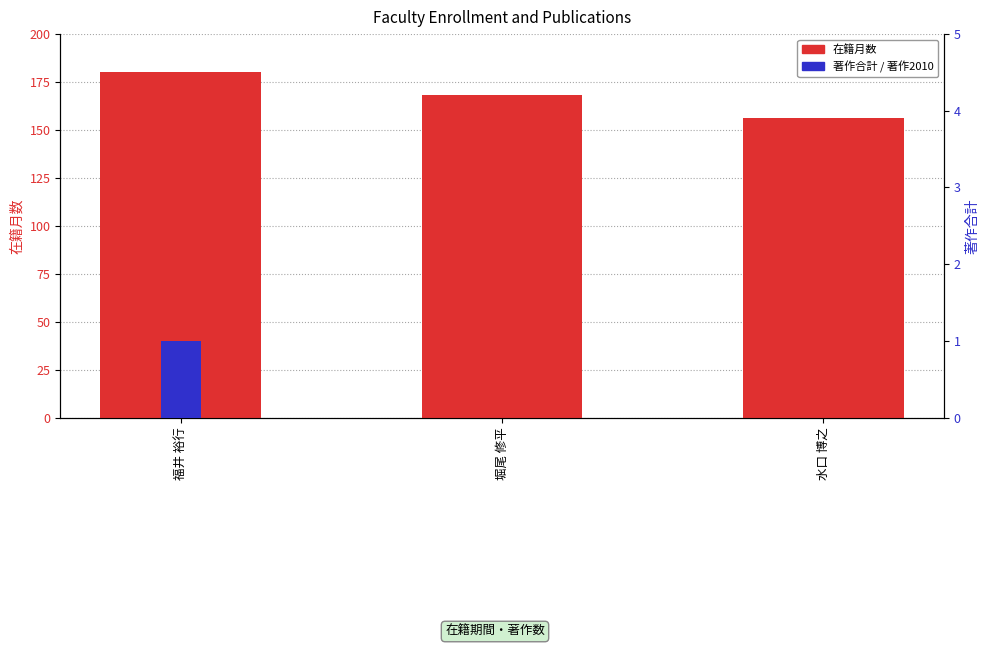

Rank the categories by 在籍月数 value from lowest to highest.

水口 博之, 堀尾 修平, 福井 裕行